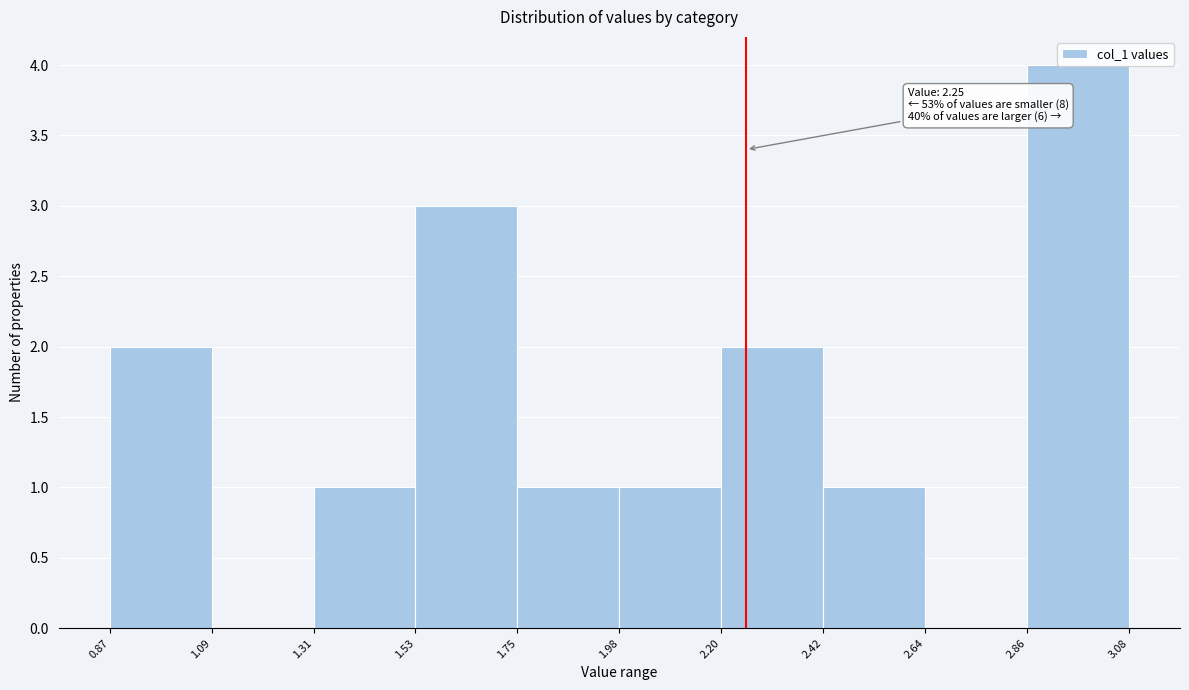

Over which range of the x-axis is the bar tallest?

2.86 to 3.08